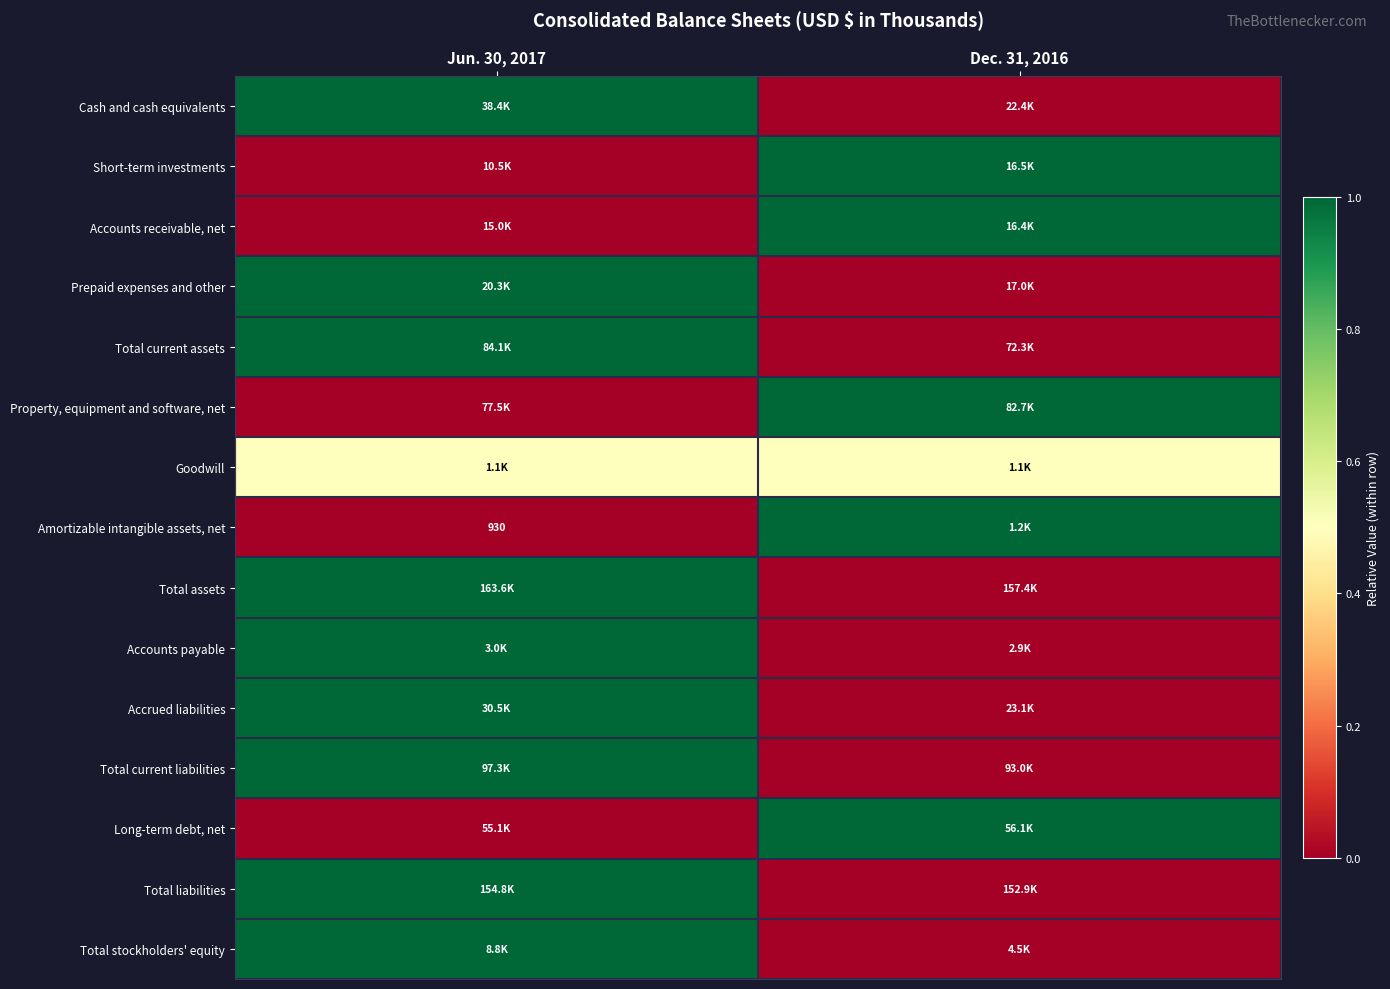

True or false: Total stockholders' equity has a value of 1.0 at Jun. 30, 2017.

True